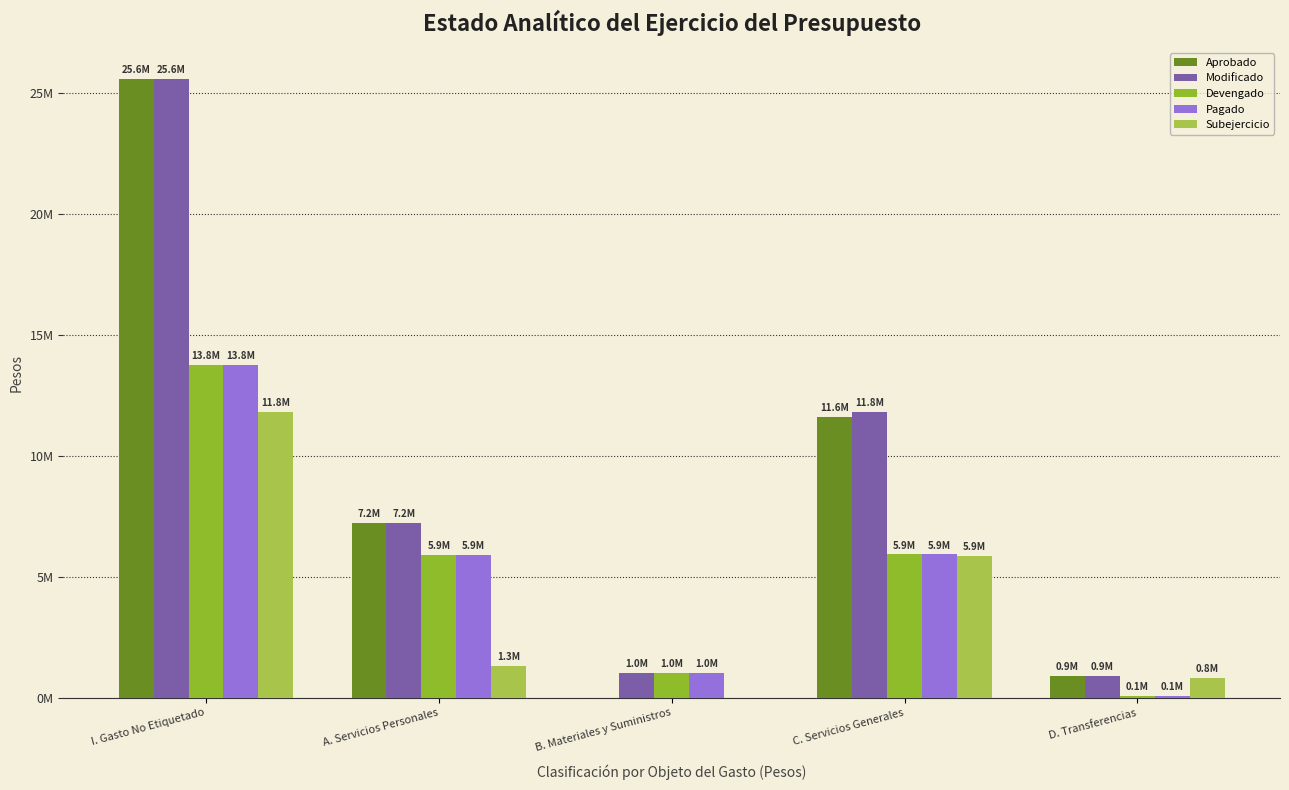

Which series has the largest total across all categories?

Modificado